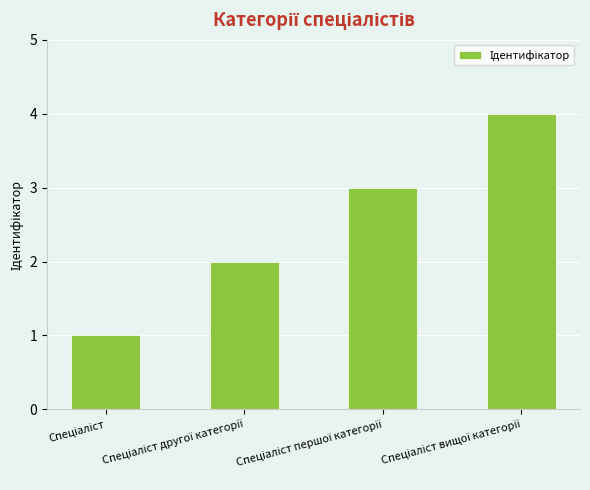

What is the difference between the maximum and minimum values?

3